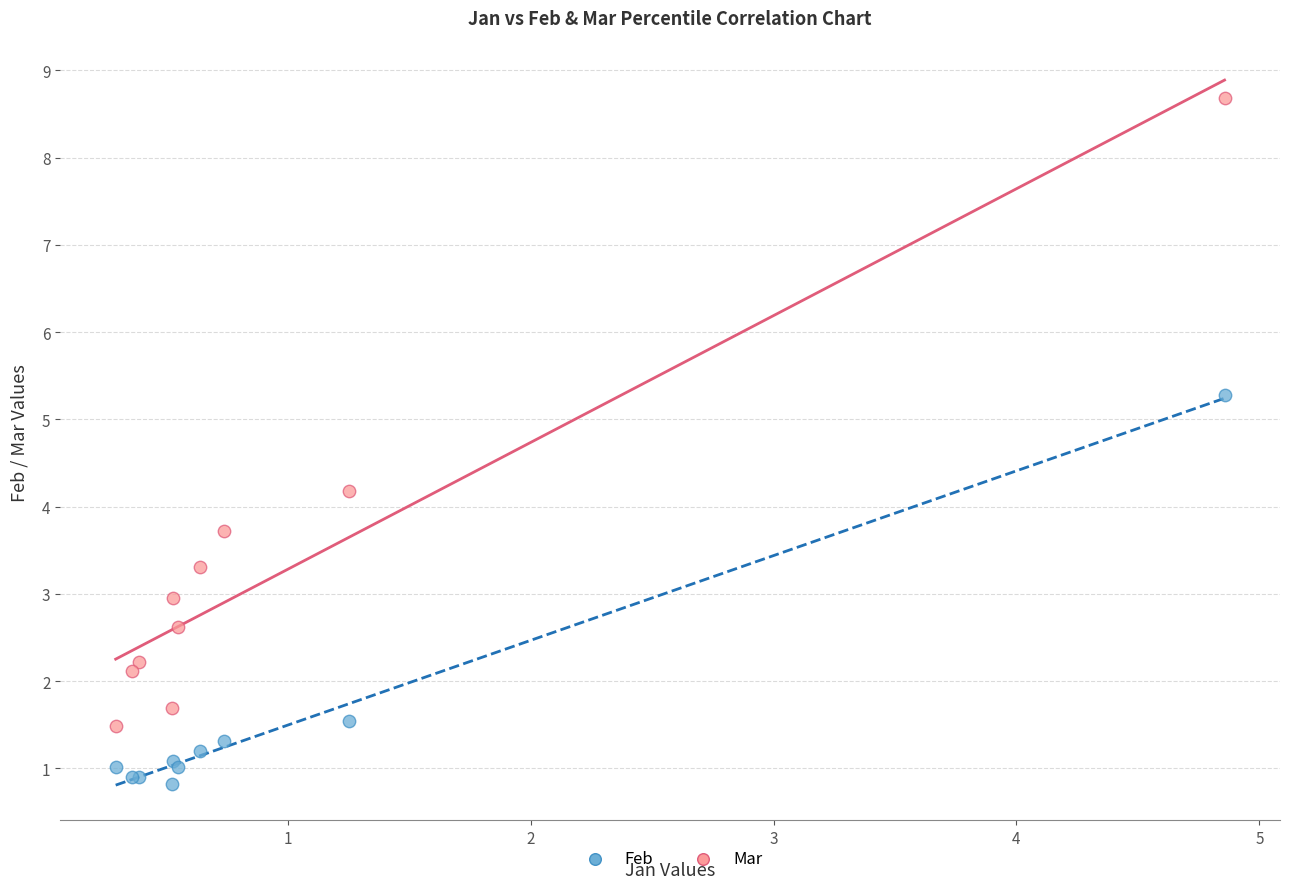

What is the X range (max minus min) for the scatter plot?

4.6